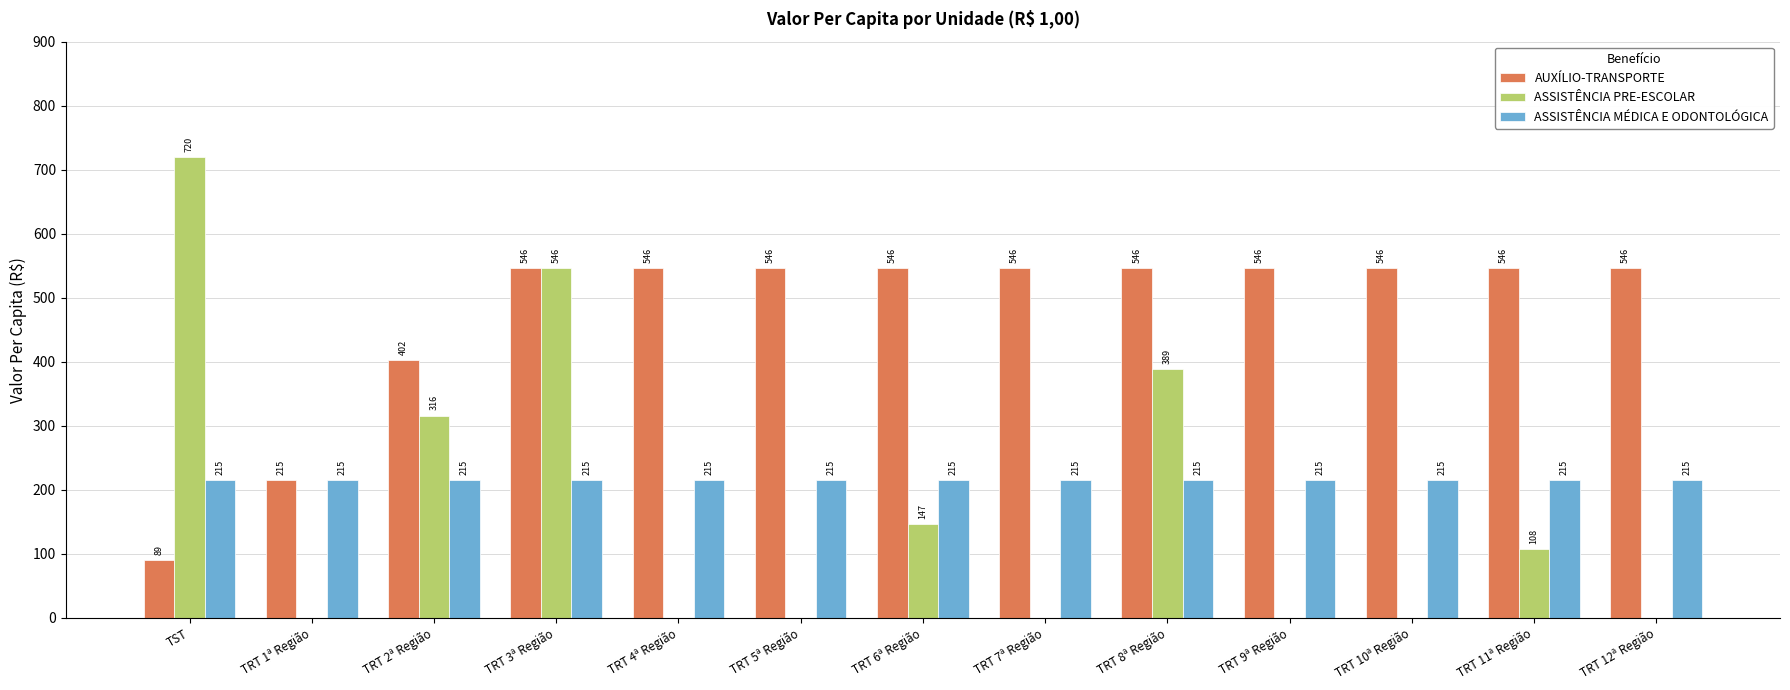

What is the maximum value for AUXÍLIO-TRANSPORTE?

546.0